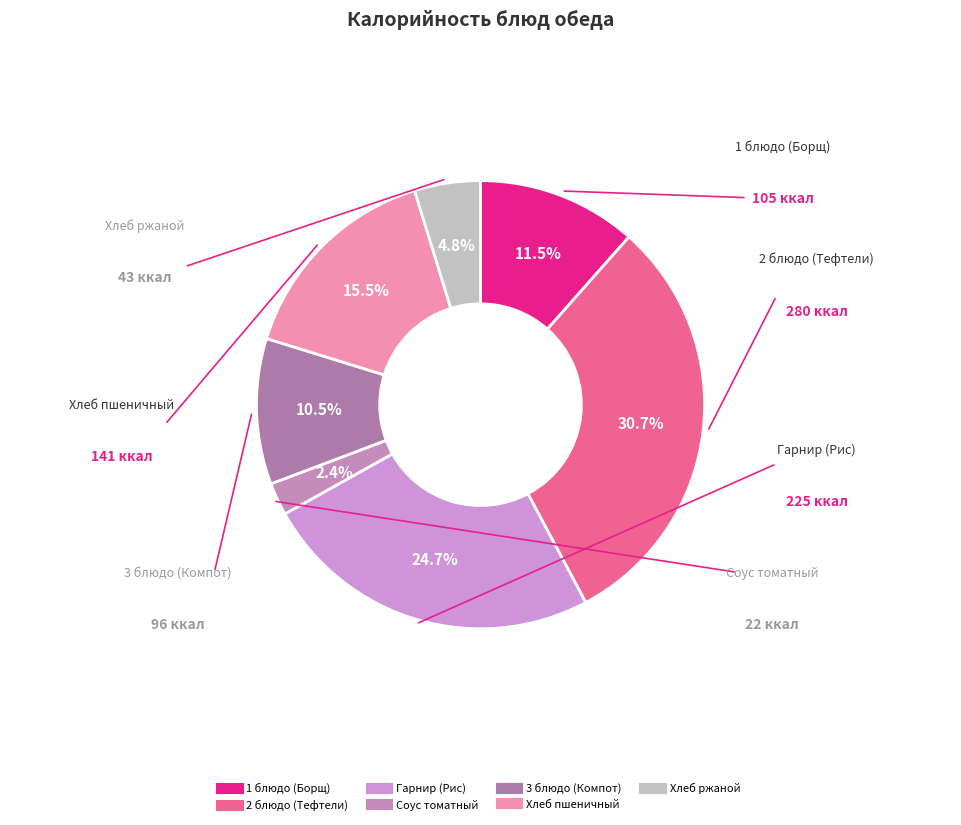

Is it true that Хлеб ржаной is 5% of the pie?

True